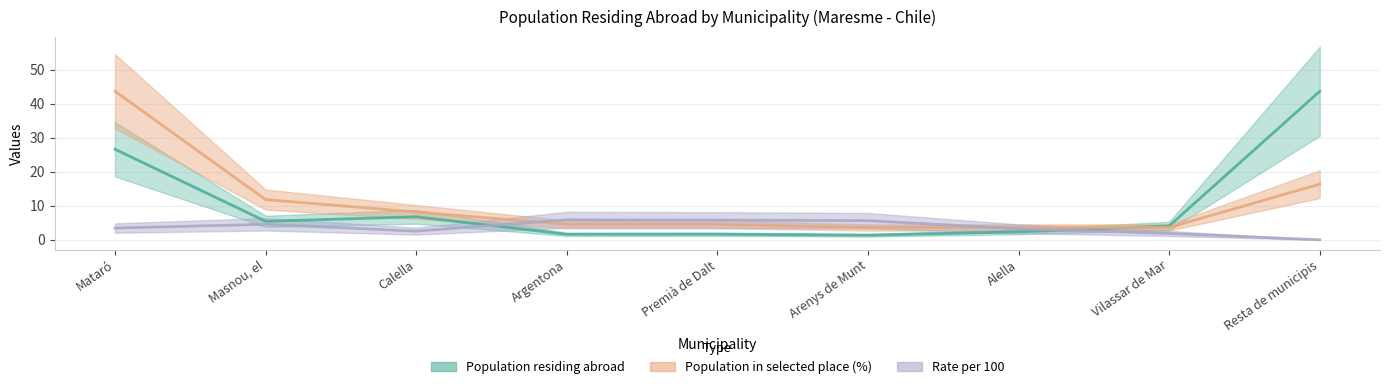

Reading right to left, extract all data points from this chart.

Population residing abroad: 43.6	4.1	2.4	1.4	1.6	1.6	6.8	5.4	26.6
Population in selected place (%): 16.4	3.6	3.6	3.6	4.5	4.5	8.2	11.8	43.6
Rate per 100: 0.0	1.9	3.2	5.6	5.8	5.9	2.5	4.6	3.5